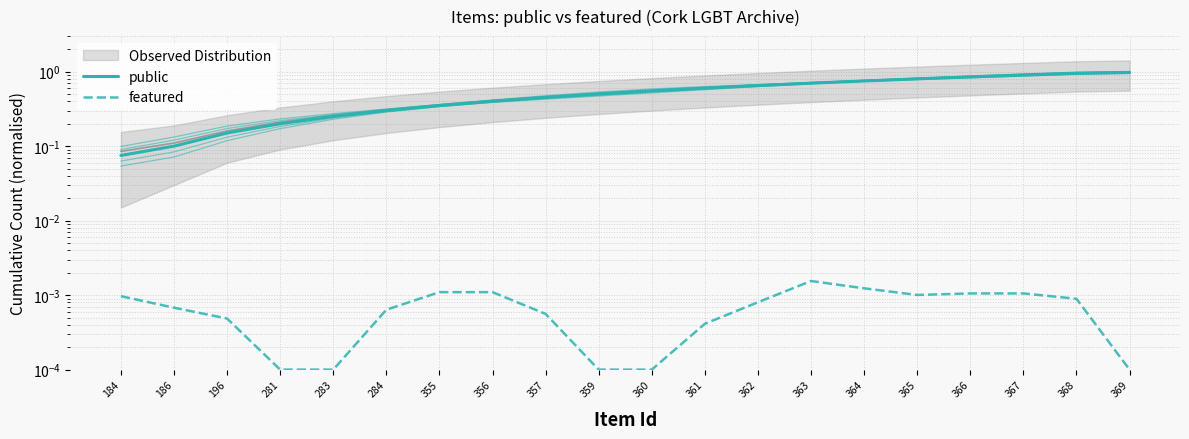

Reading right to left, transcribe all the data shown in this chart.

public: 369=1.0	368=1.0	367=0.9	366=0.8	365=0.8	364=0.8	363=0.7	362=0.7	361=0.6	360=0.5	359=0.5	357=0.5	356=0.4	355=0.3	284=0.3	283=0.2	281=0.2	196=0.1	186=0.1	184=0.1
featured: 369=0.0	368=0.0	367=0.0	366=0.0	365=0.0	364=0.0	363=0.0	362=0.0	361=0.0	360=0.0	359=0.0	357=0.0	356=0.0	355=0.0	284=0.0	283=0.0	281=0.0	196=0.0	186=0.0	184=0.0